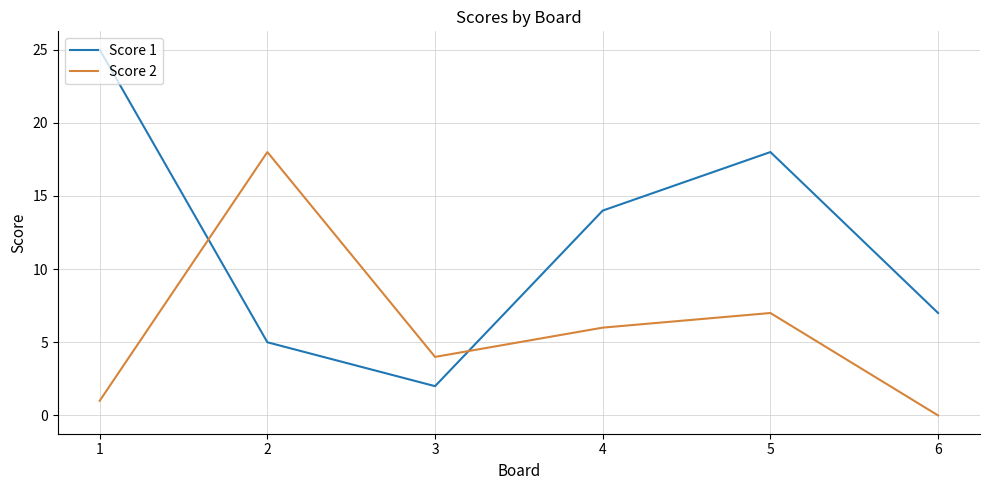

Reading left to right, transcribe all the data shown in this chart.

Score 1: 25	5	2	14	18	7
Score 2: 1	18	4	6	7	0